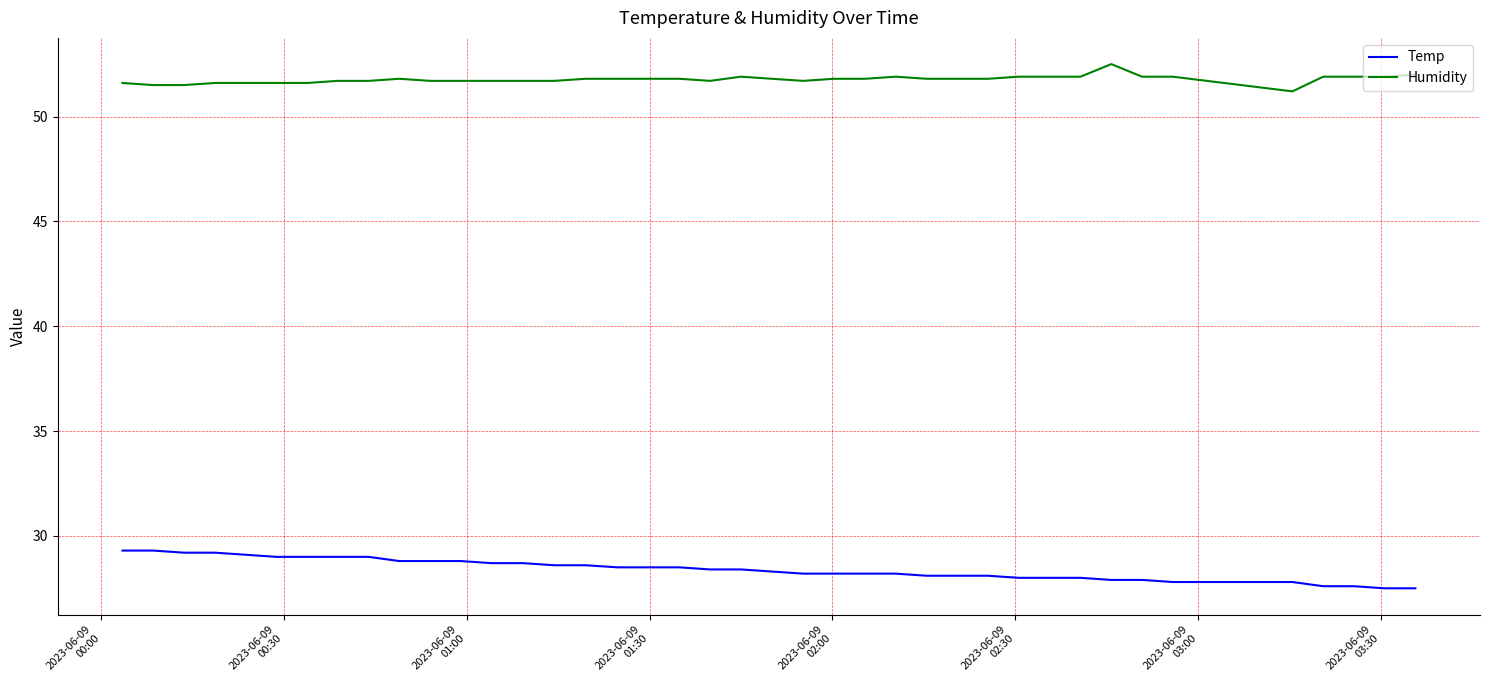

What is the lowest value of the Humidity series?

51.2